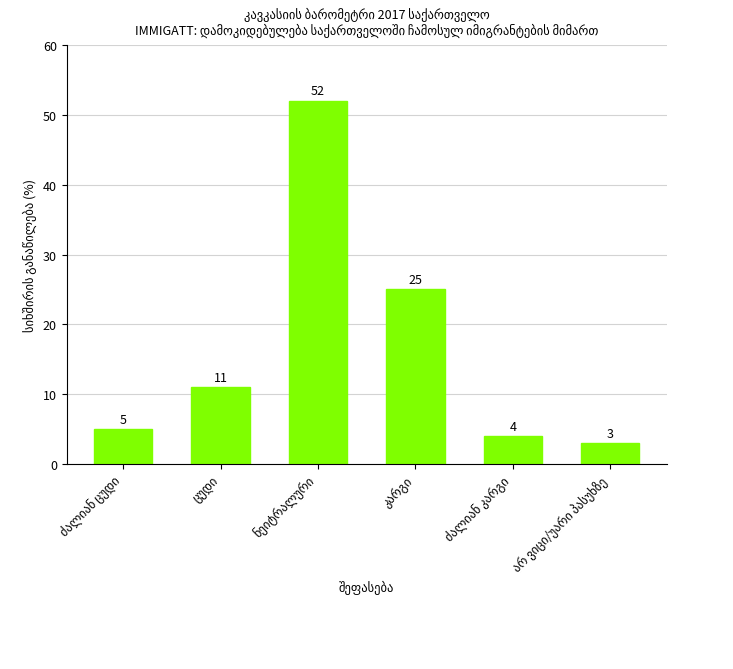

What is the difference between the second highest and minimum values?

22